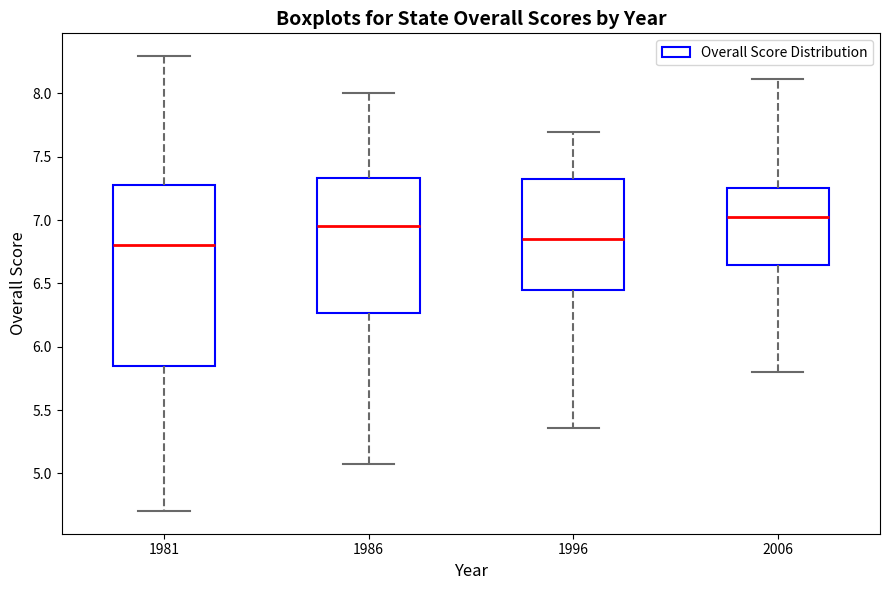

Where does the lower whisker of the box at x = 2006 end on the y-axis? The values are not printed on the chart, so give them approximately, as read against the axis.

5.80